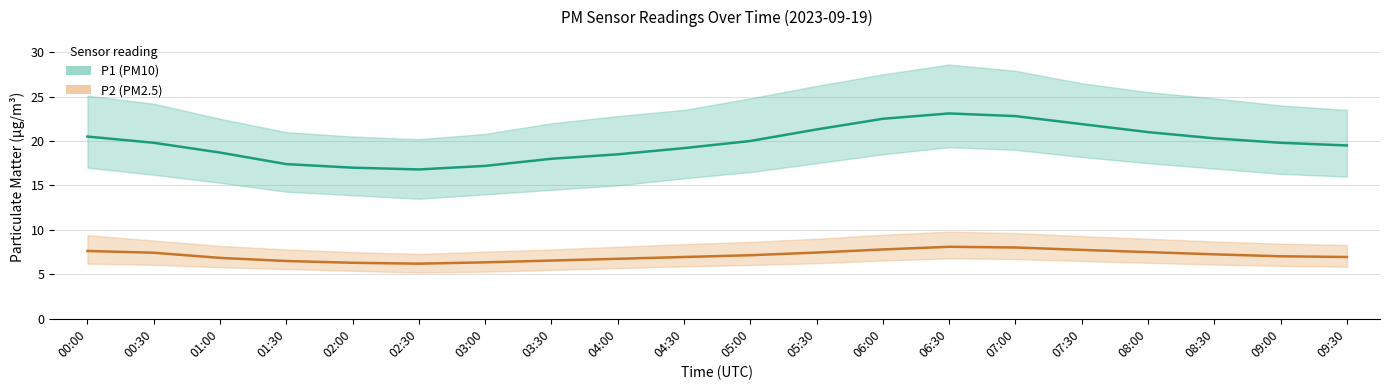

What is the value of the P1 (PM10) center point at the 5th from the left?

17.0